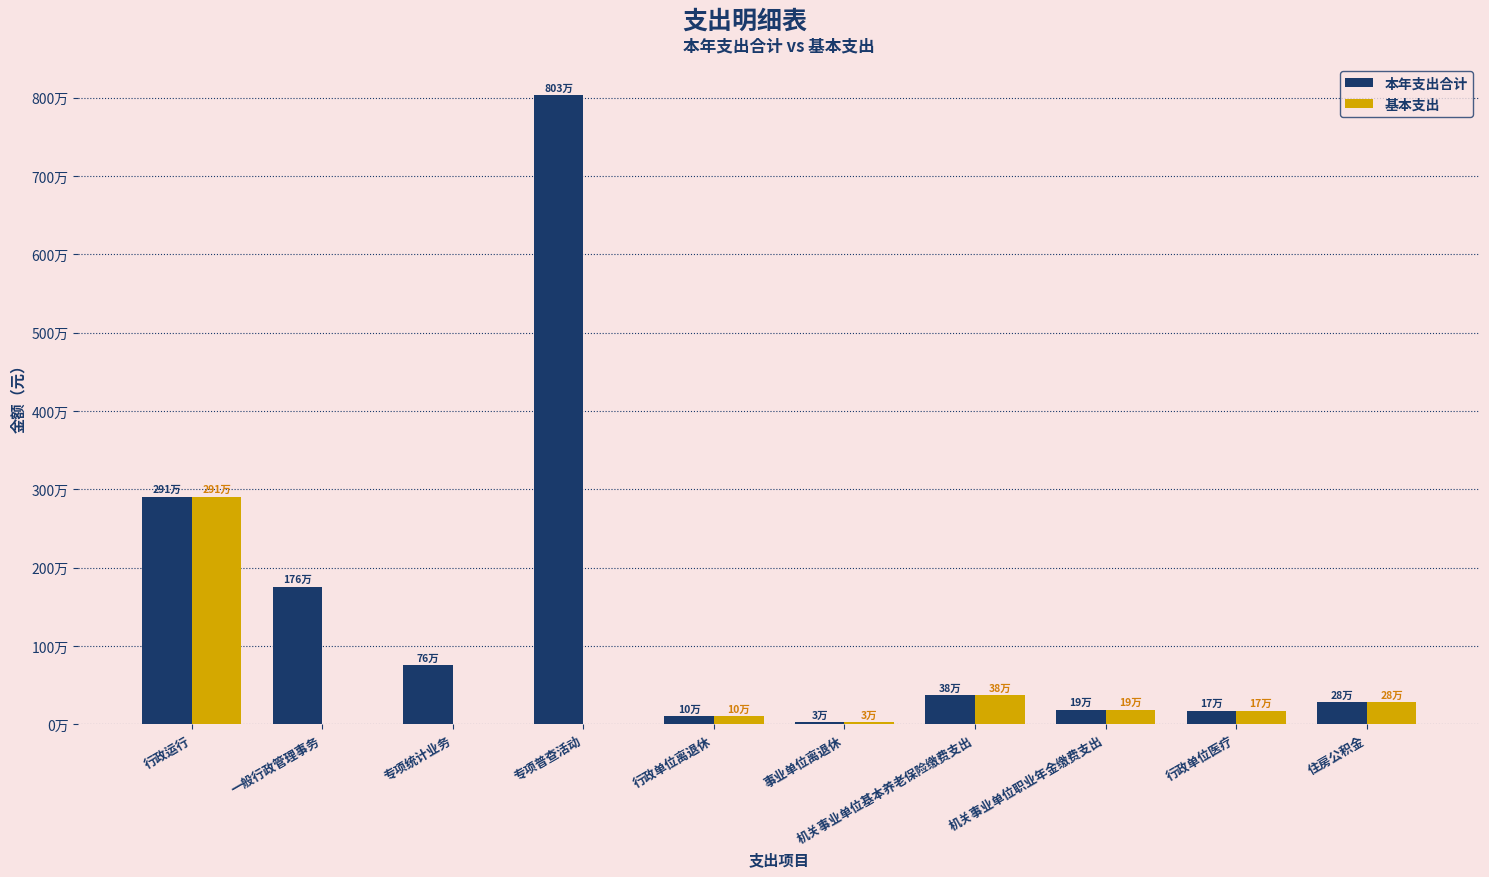

What is the spread (max minus min) of values at 专项统计业务?

757500.0